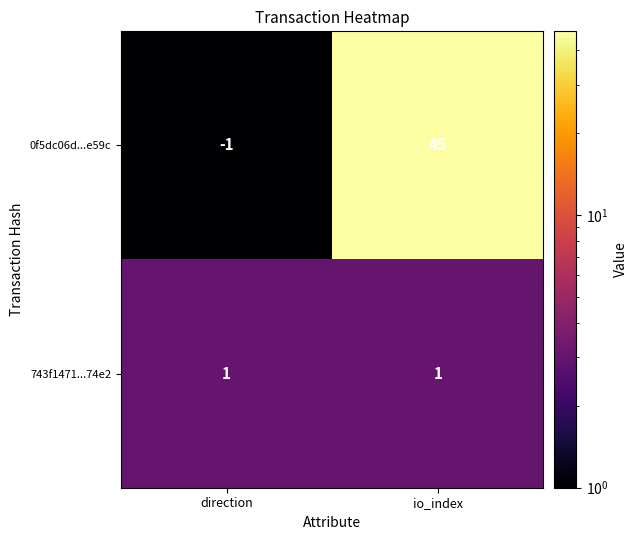

At io_index, list the series in order from largest to smallest.

0f5dc06d...e59c, 743f1471...74e2